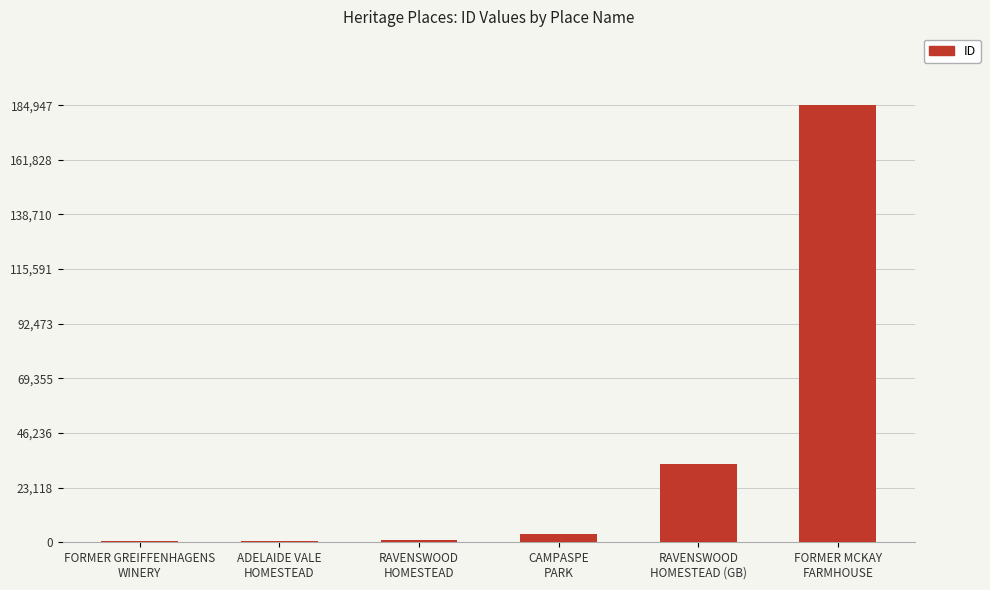

What is the greatest value displayed?

184947